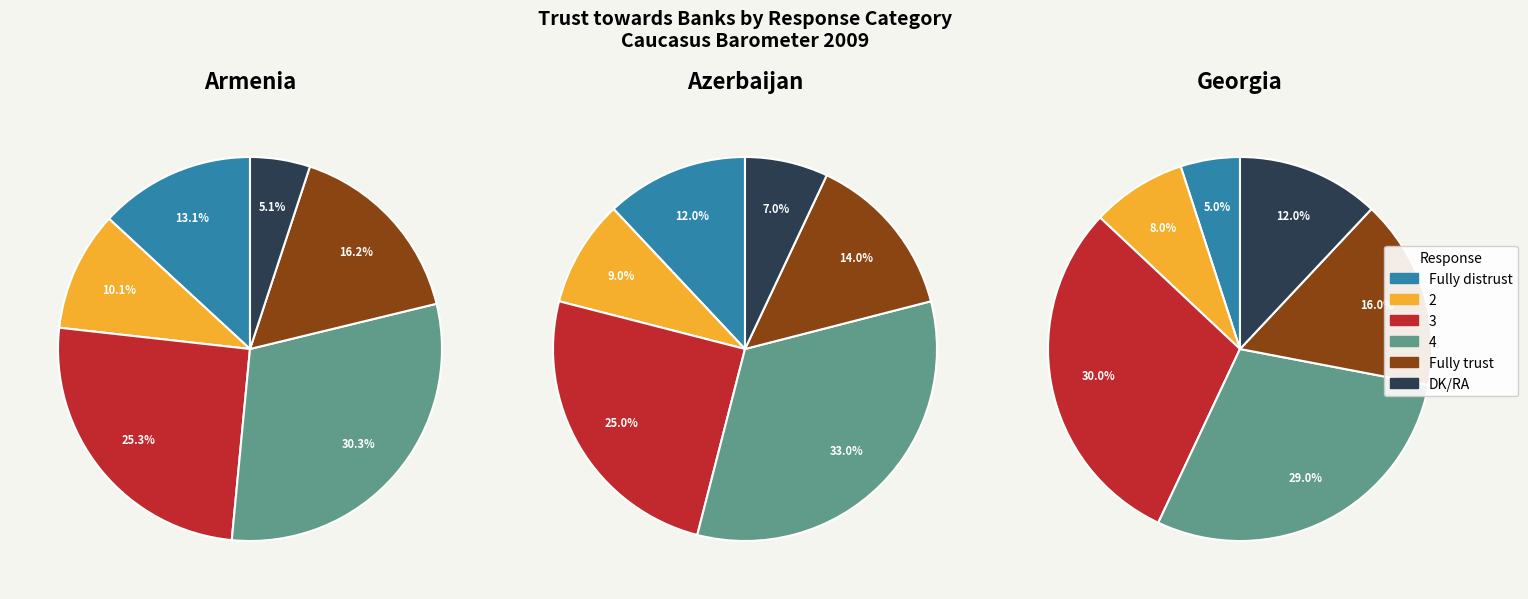

Between 2 and DK/RA, which is larger?

2